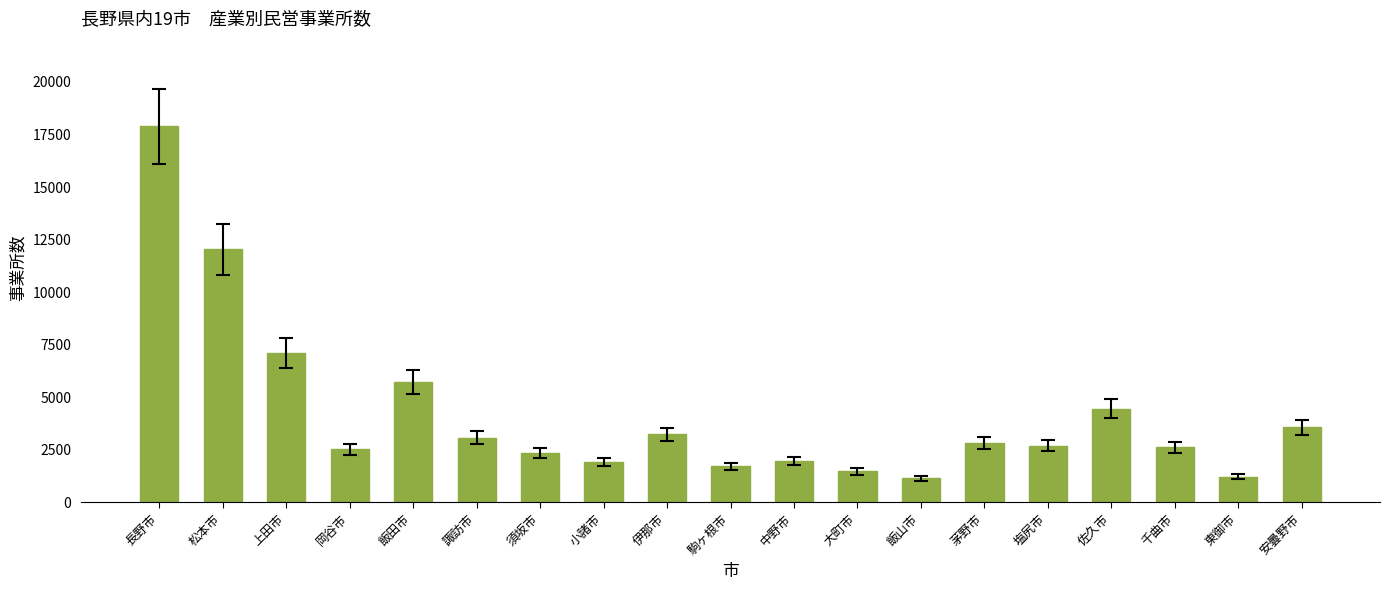

What is the difference between the maximum and second lowest values?

16669